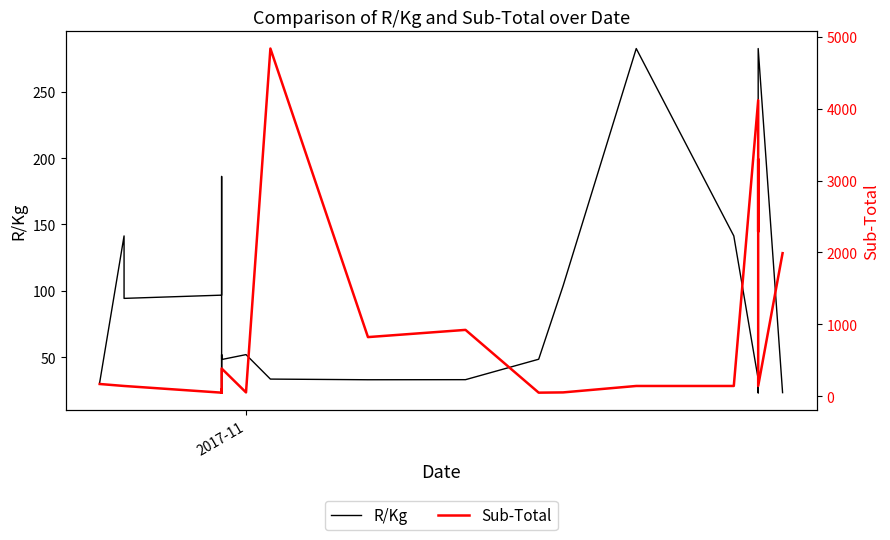

Which series ends up on top after the final intersection of Sub-Total and R/Kg?

Sub-Total